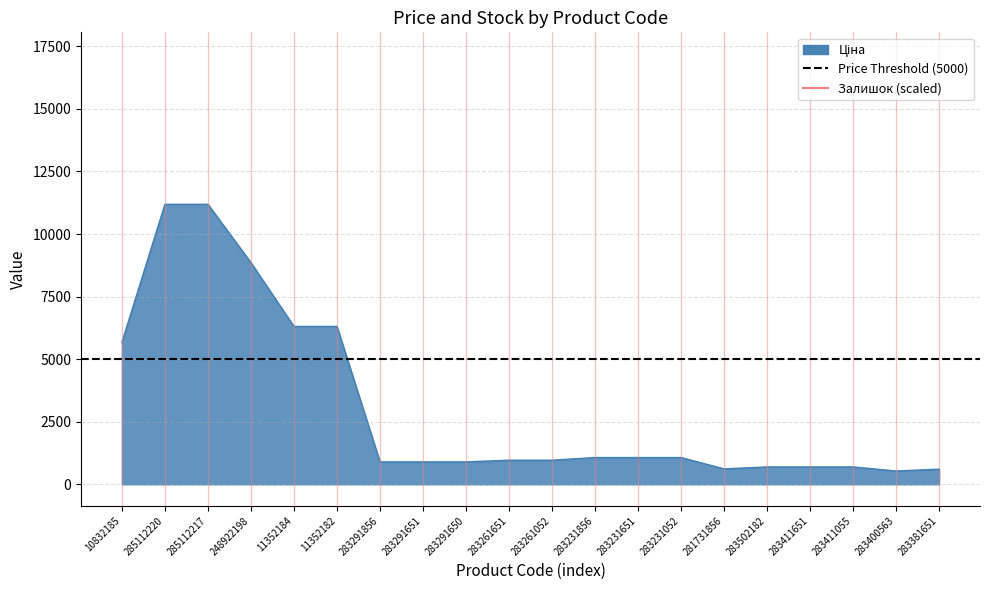

What is the greatest value displayed?

11188.2